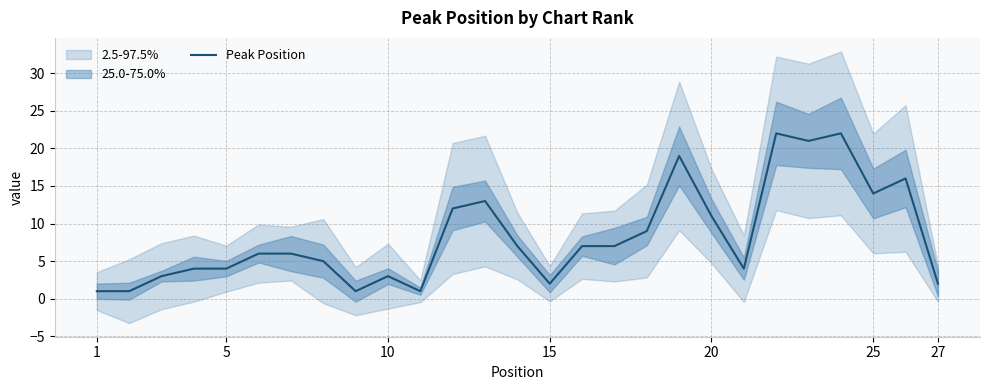

Is it true that Peak Position equals 3 at 10?

True